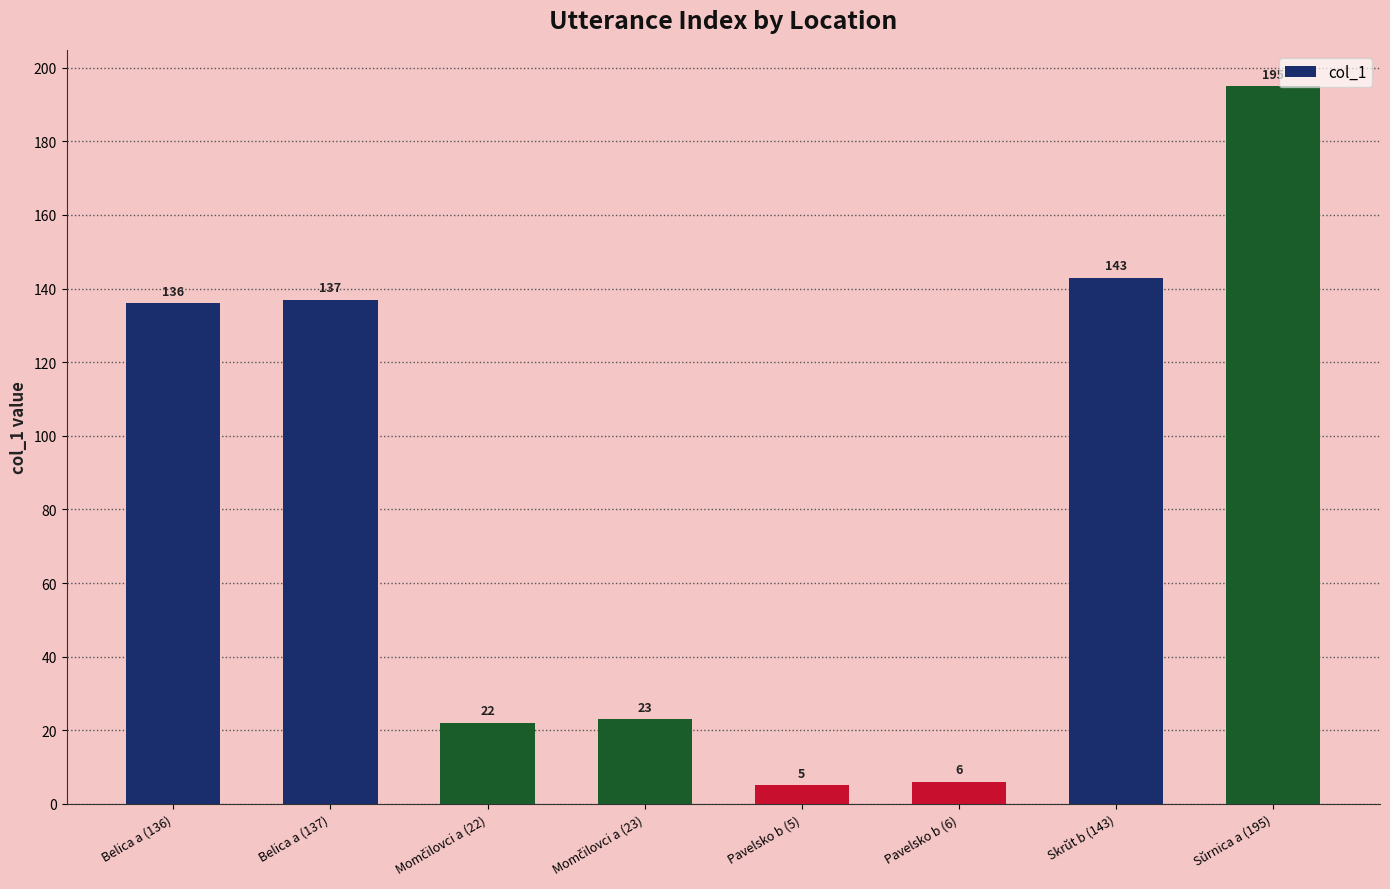

Is it true that the value at Sŭrnica a (195) is 195?

True